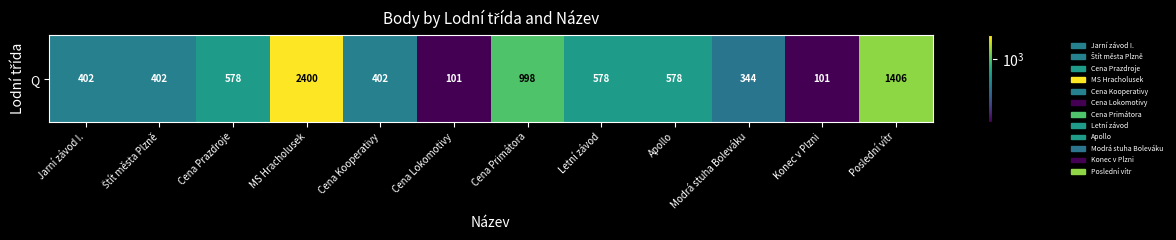

The chart shows a value of 177 at Konec v Plzni. True or false?

False